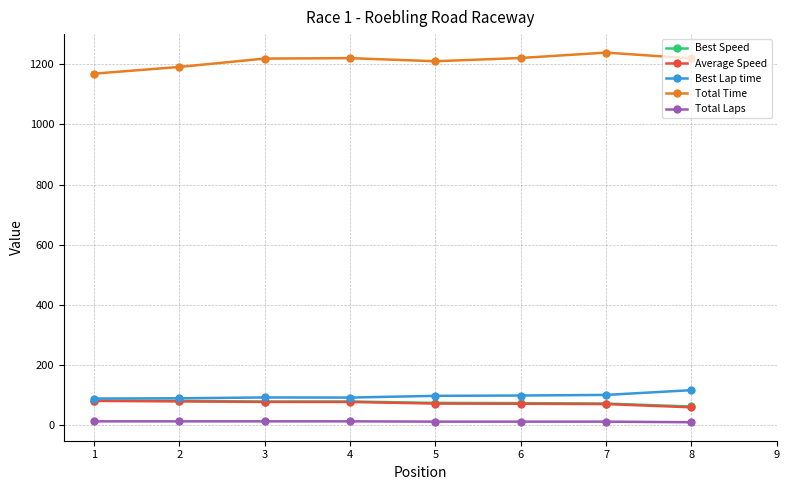

What is the greatest value displayed?

1239.0